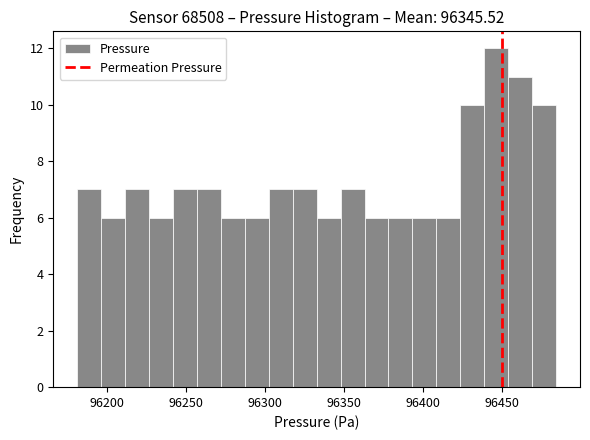

Around what value on the x-axis is the tallest bar? Give the approximate position of its centre, as read against the axis.

96445